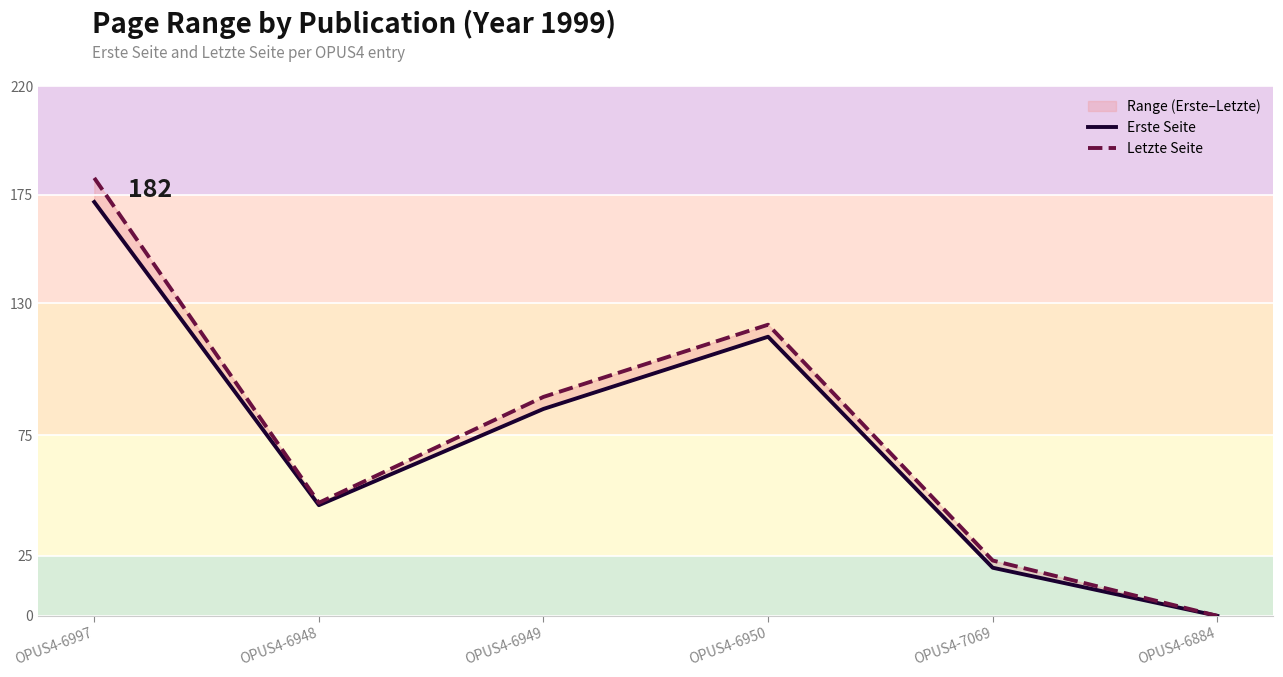

What is the difference between the maximum and minimum values in the Erste Seite series?

172